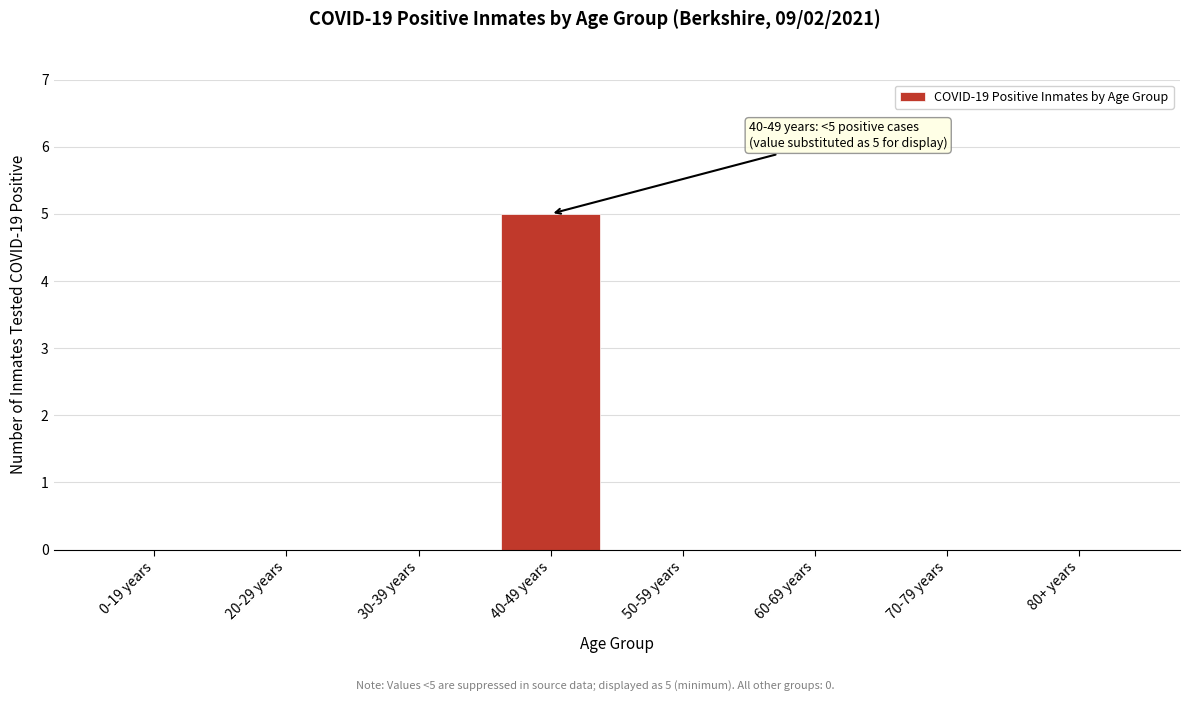

Reading right to left, what are all the values shown in this chart?

80+ years=0	70-79 years=0	60-69 years=0	50-59 years=0	40-49 years=5	30-39 years=0	20-29 years=0	0-19 years=0